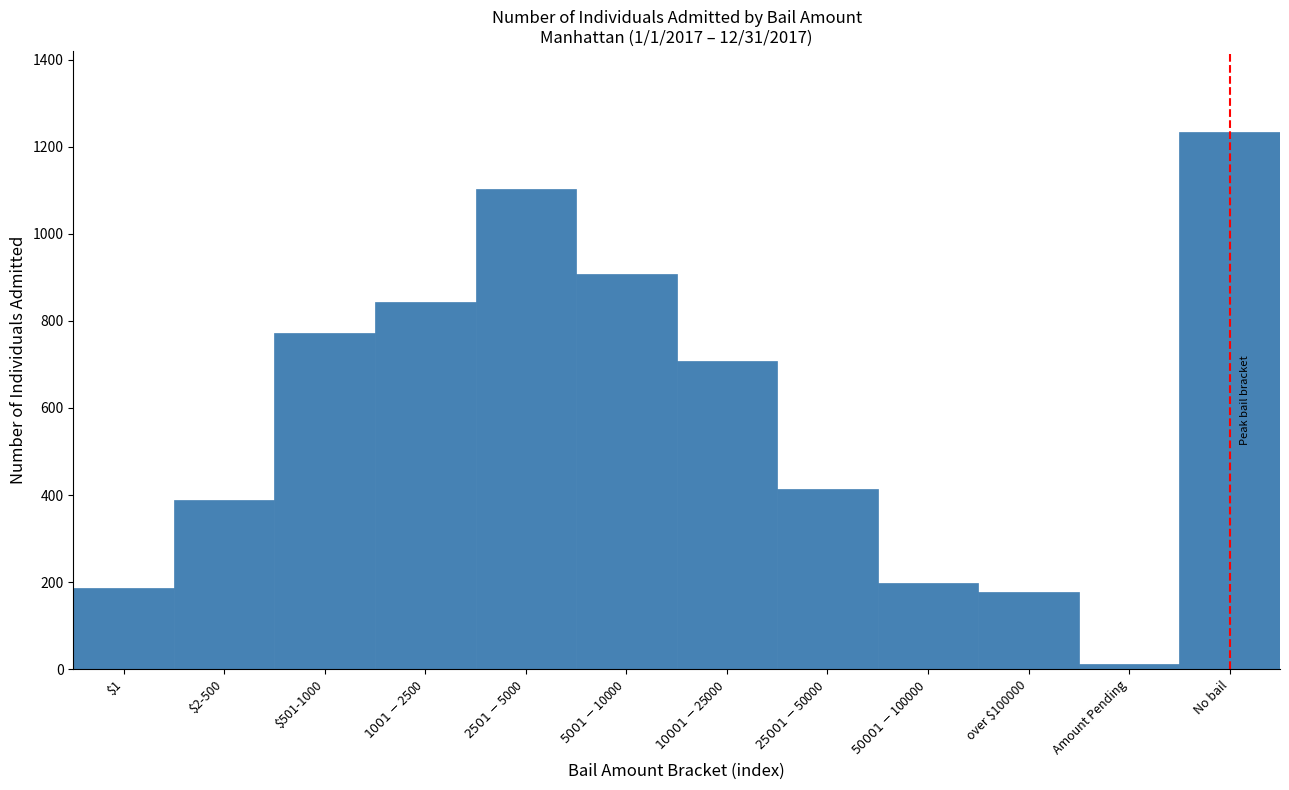

Reading left to right, transcribe all the data shown in this chart.

187	388	772	843	1102	908	707	414	197	178	12	1235